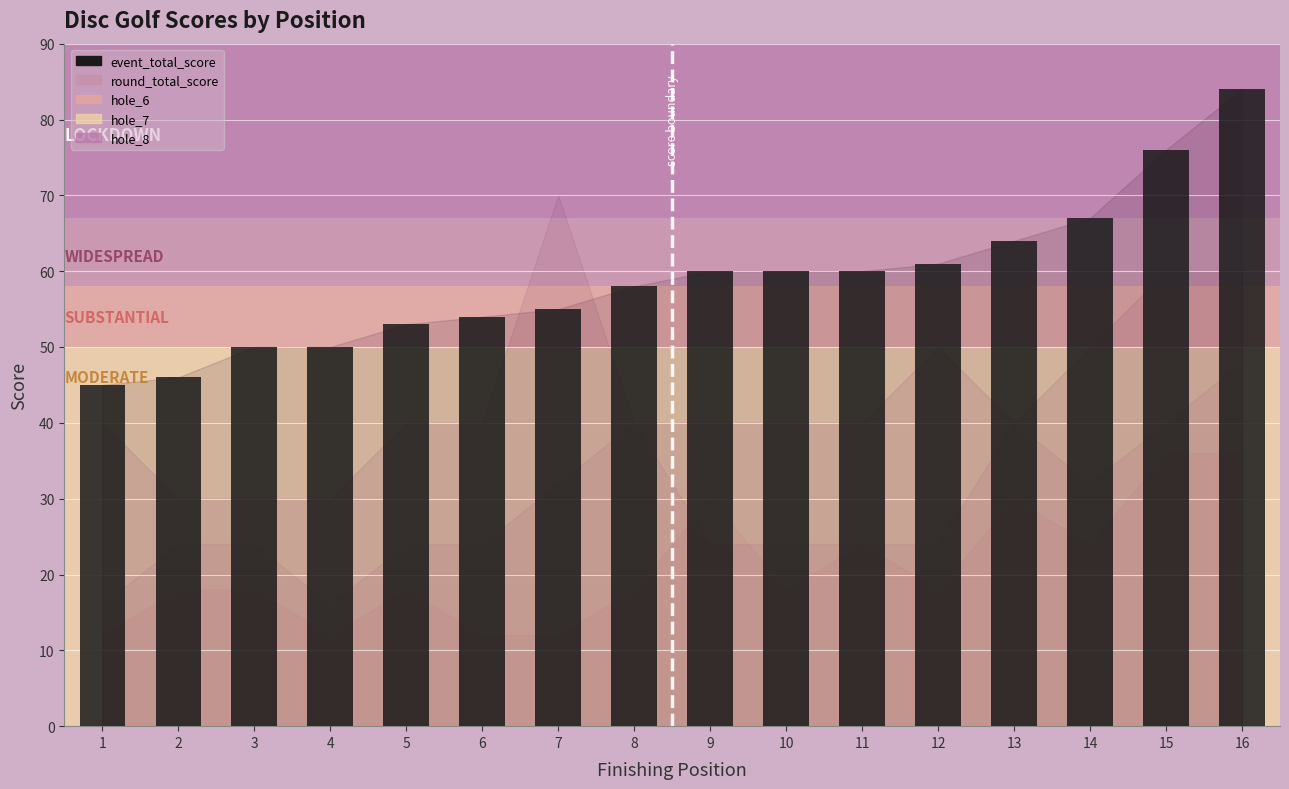

What value does the data have at 8?

58